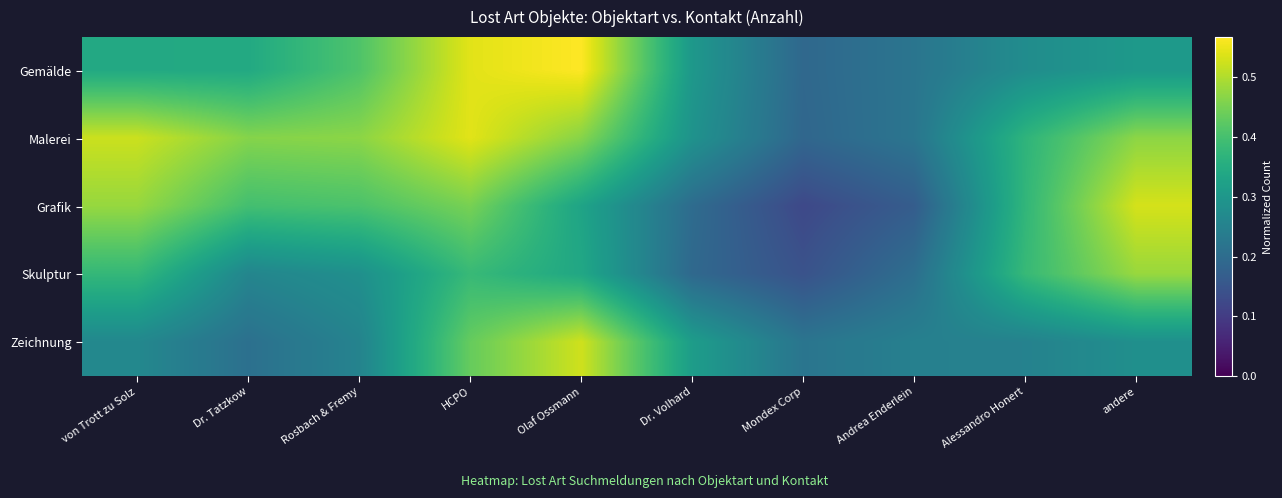

At how many categories does at least one series exceed 0?

10